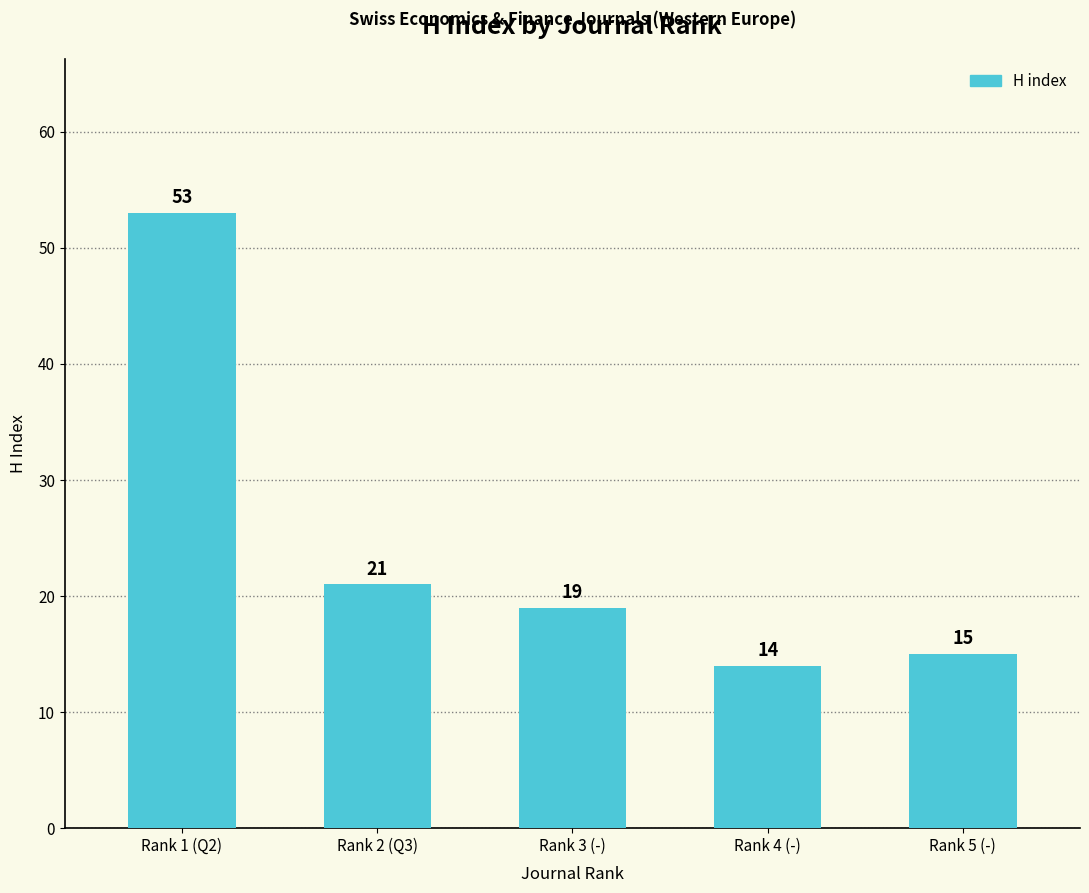

What is the maximum value shown in the chart?

53